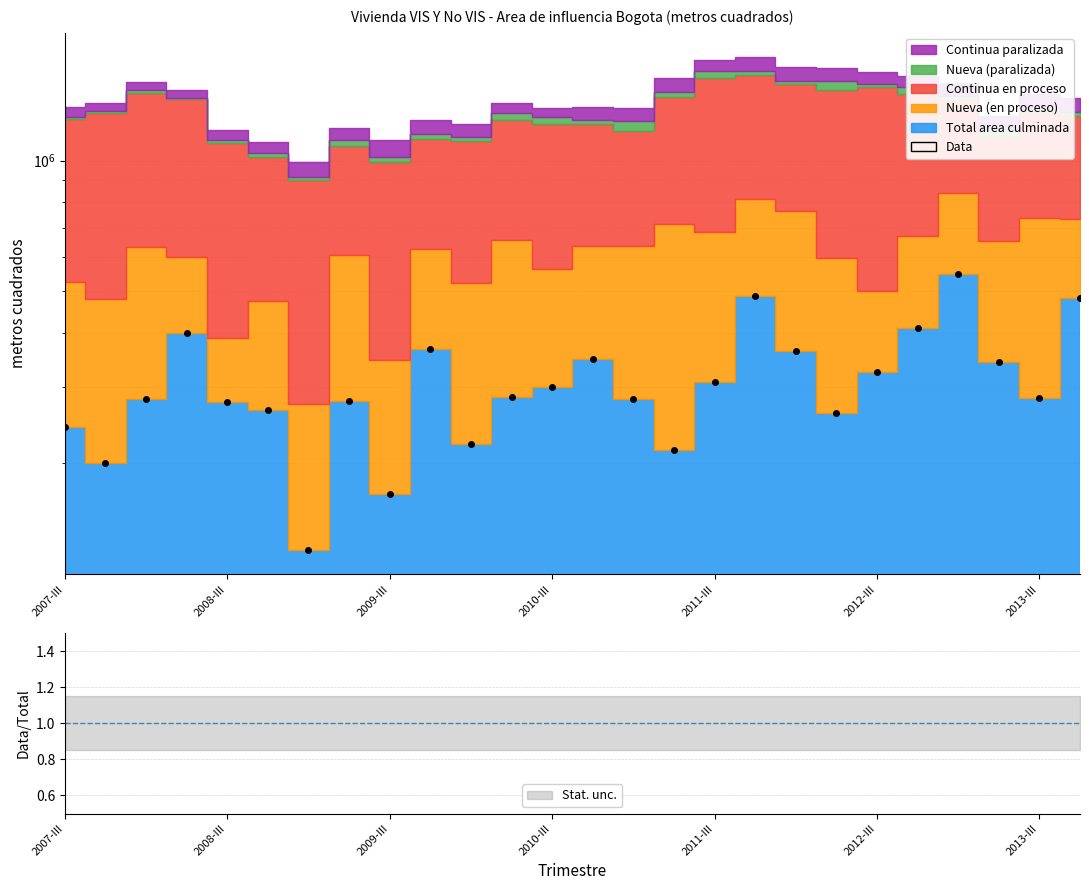

Where is the data nearest to the value 336087?

23